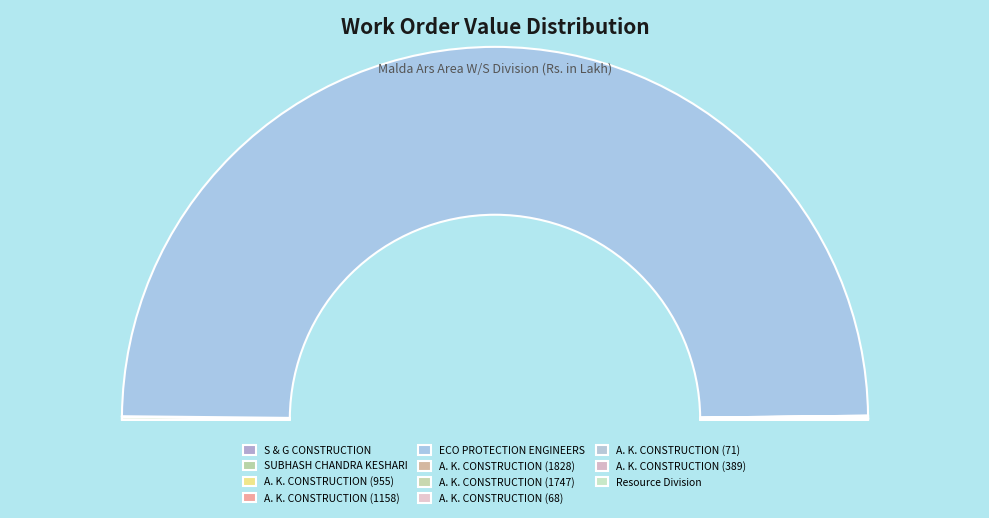

What portion of the pie excludes A. K. CONSTRUCTION (389)?

99.9%